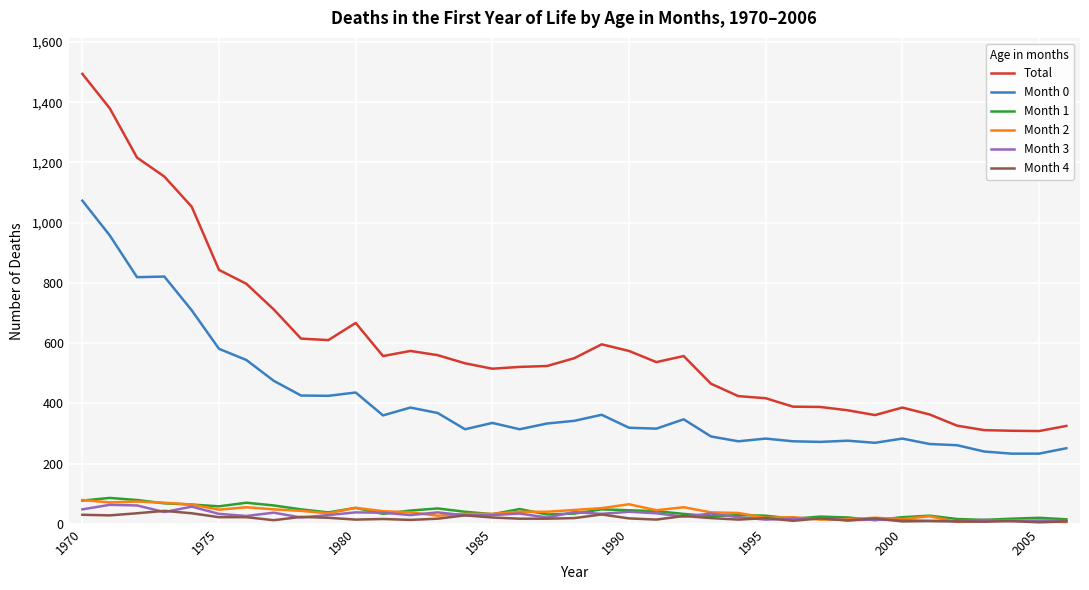

What is the difference between the maximum and minimum values in the Month 3 series?

54